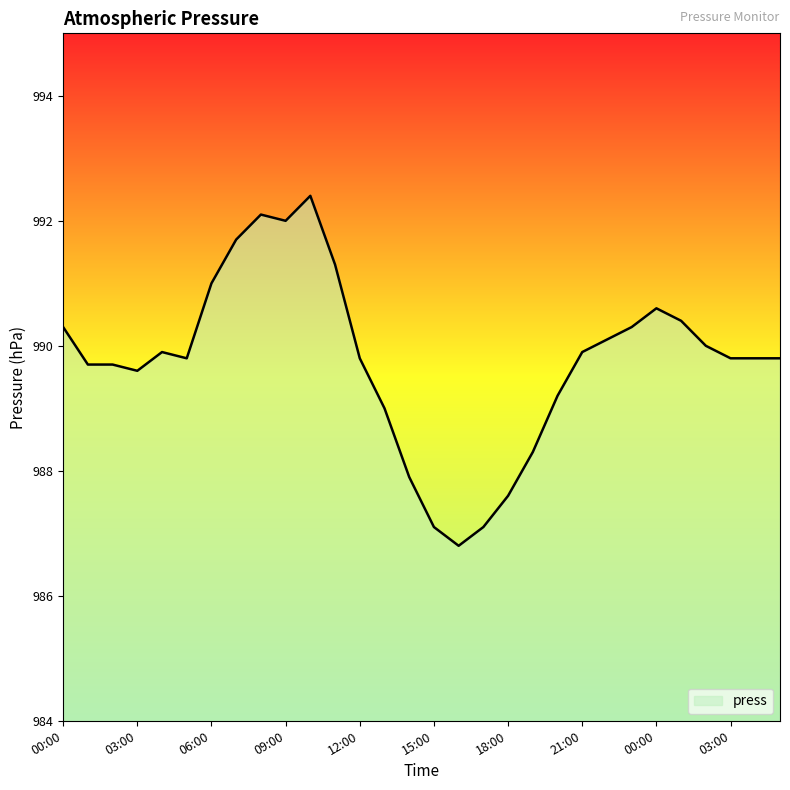

What is the smallest value displayed?

986.8